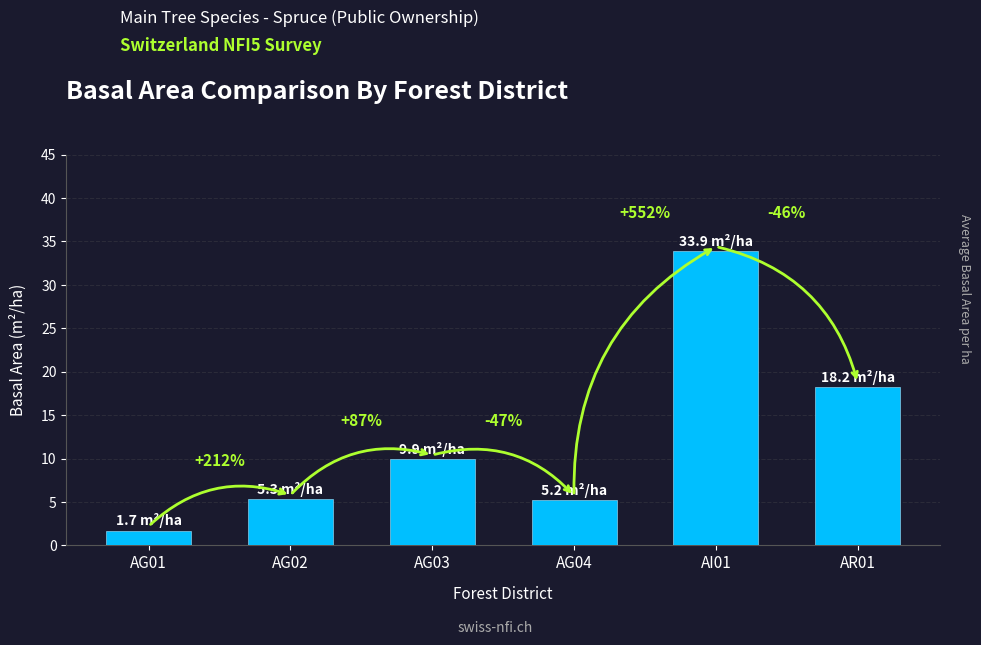

The chart shows a value of 9.9 at AG03. True or false?

True